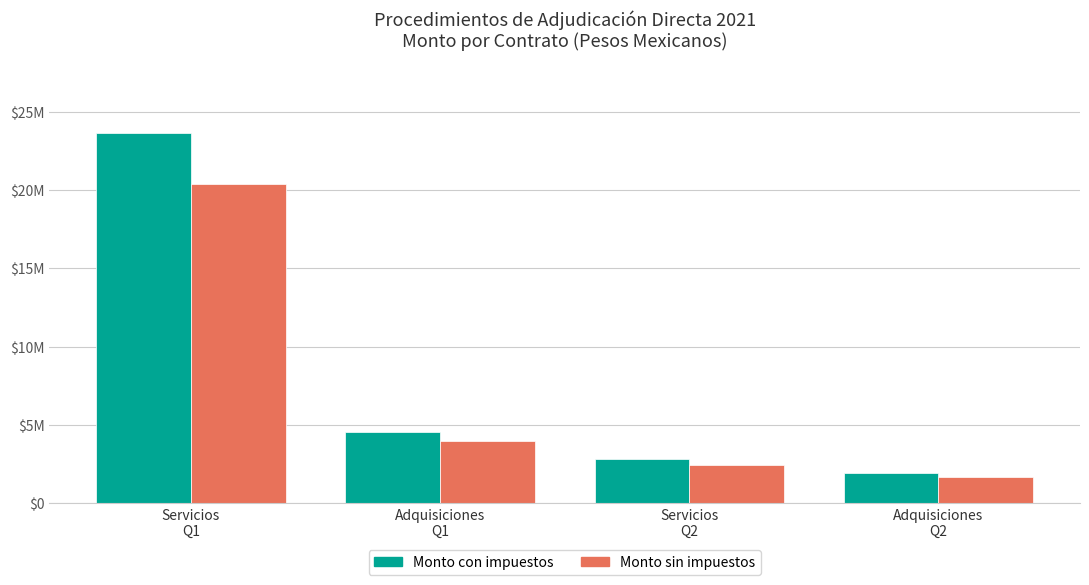

What are all the series names shown in the legend?

Monto con impuestos, Monto sin impuestos